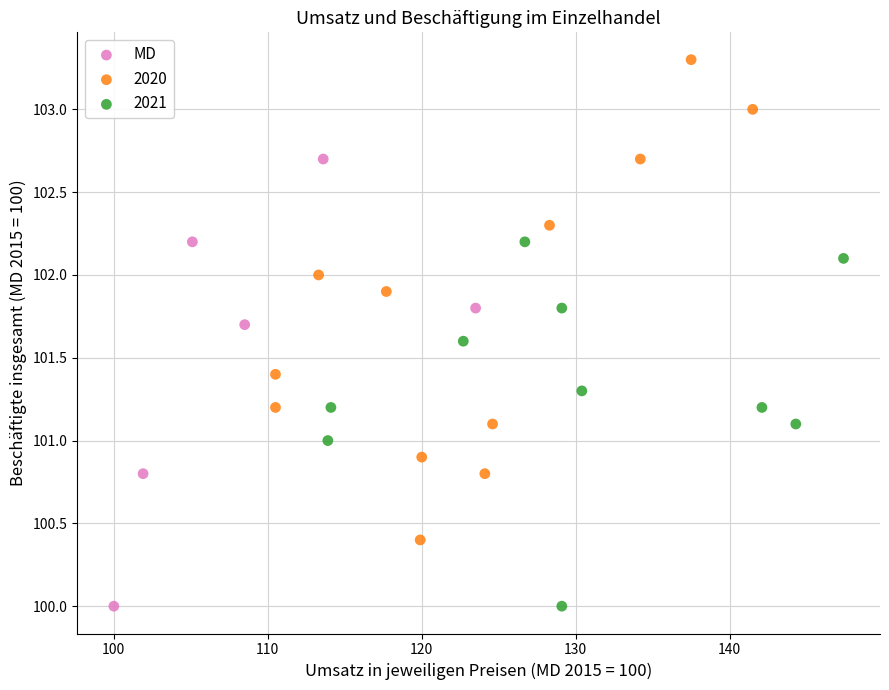

Which series reaches the maximum Y coordinate?

2020